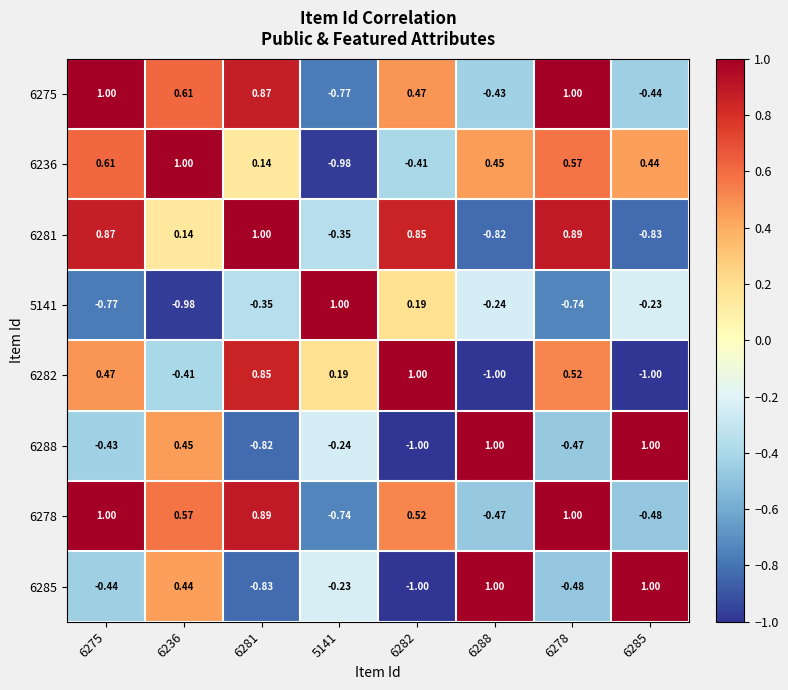

Is the value of 6282 at 6236 greater than the value of 6278 at 6278?

No